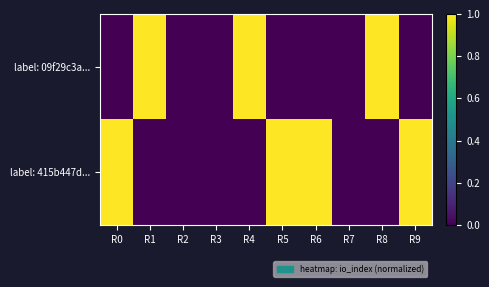

What is the greatest value displayed?

1